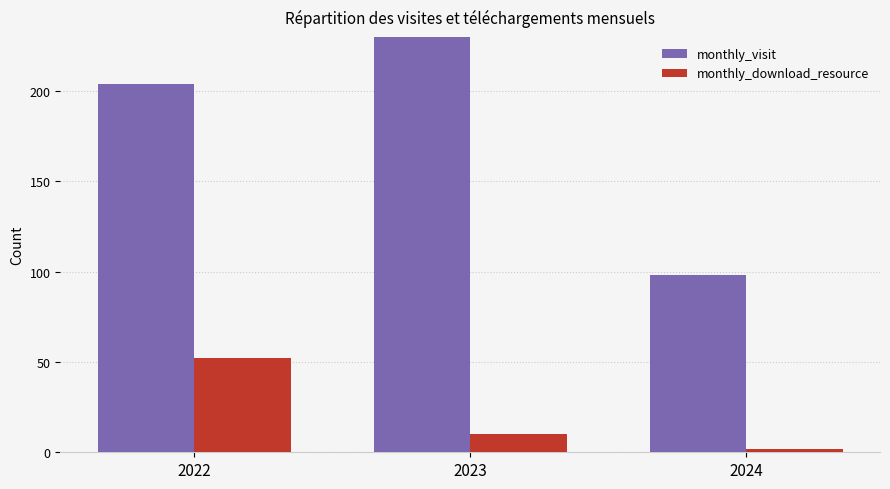

What value does the monthly_download_resource series have at 2023, to the nearest 10?

10